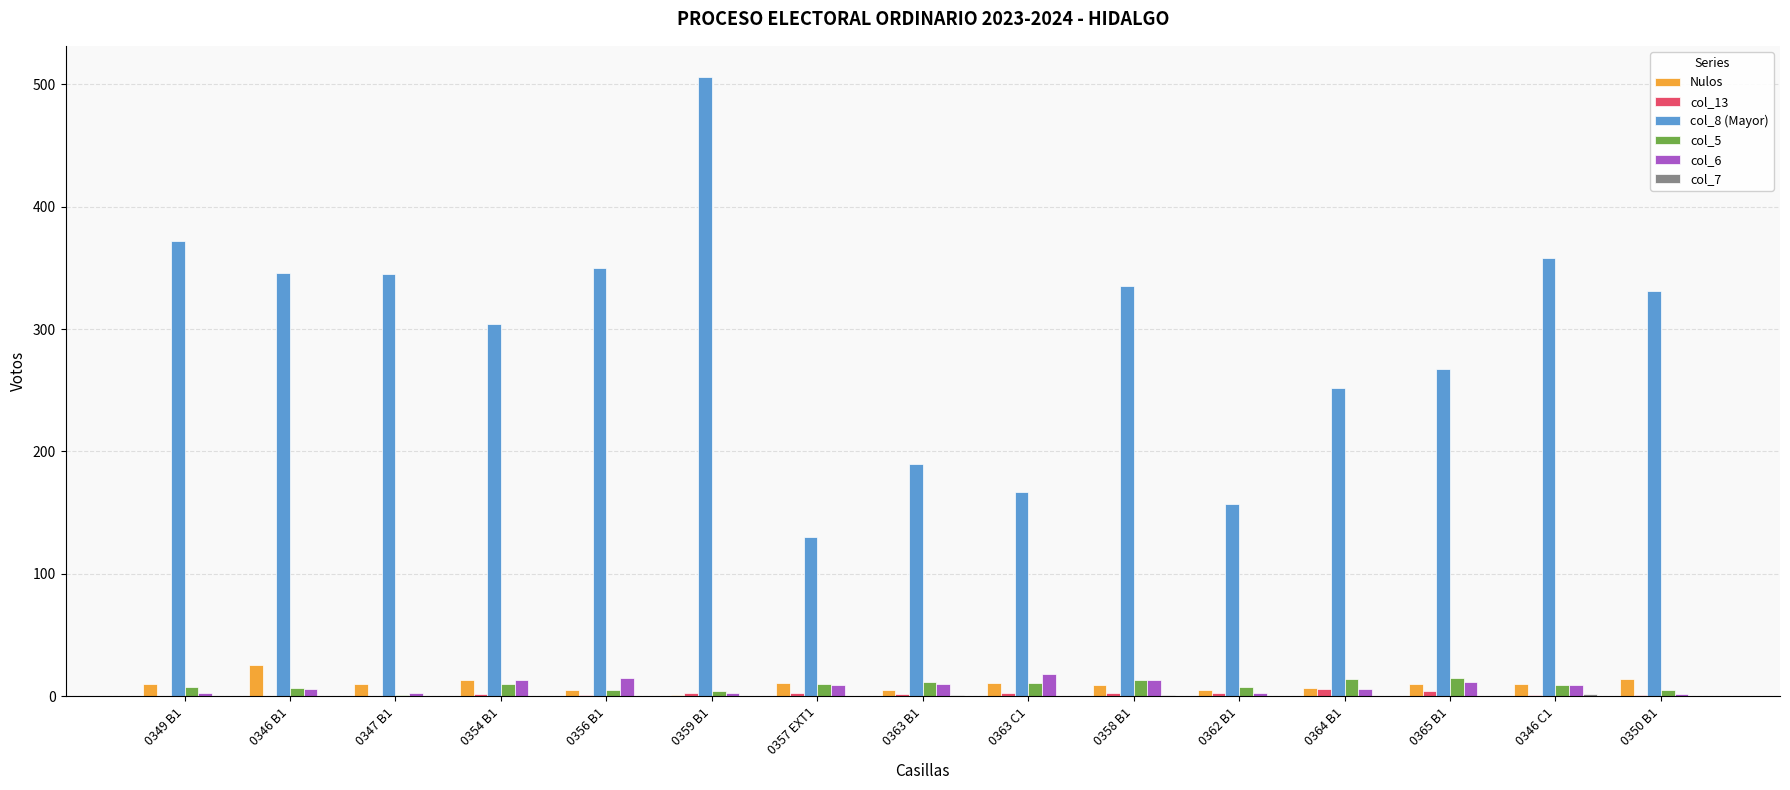

At which category does the chart reach its peak across all series?

0359 B1